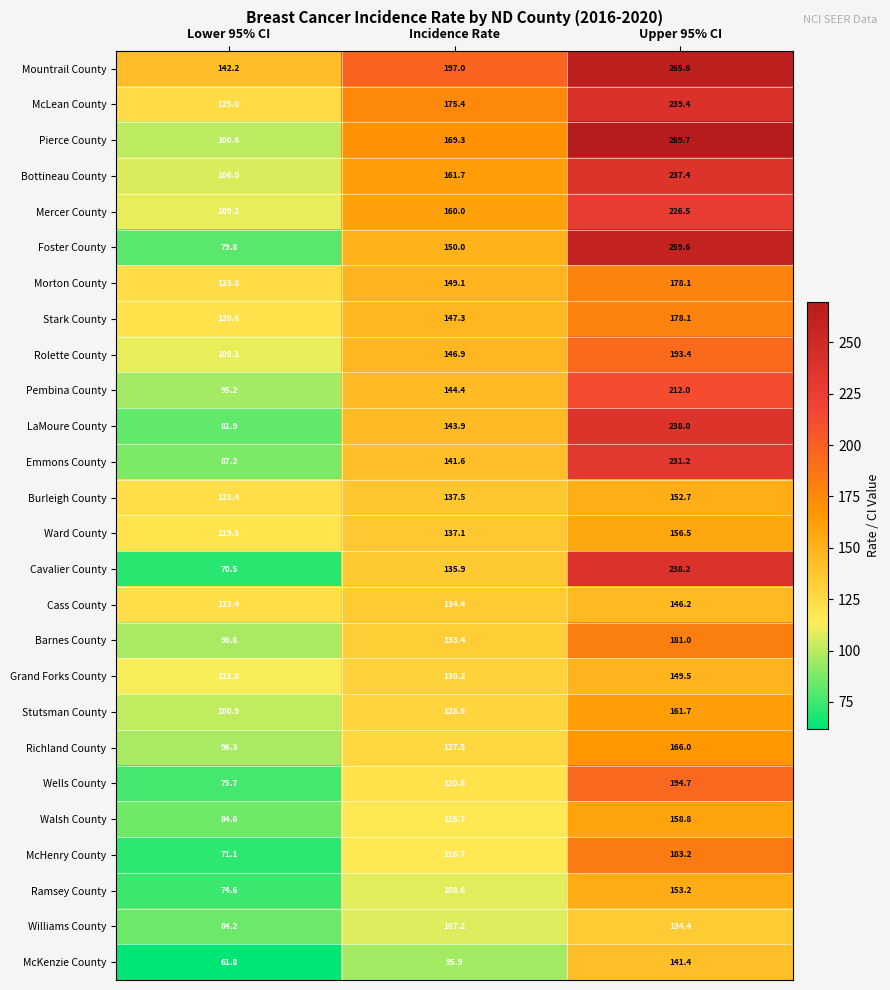

At which category is the sum across all series the highest?

Upper 95% CI